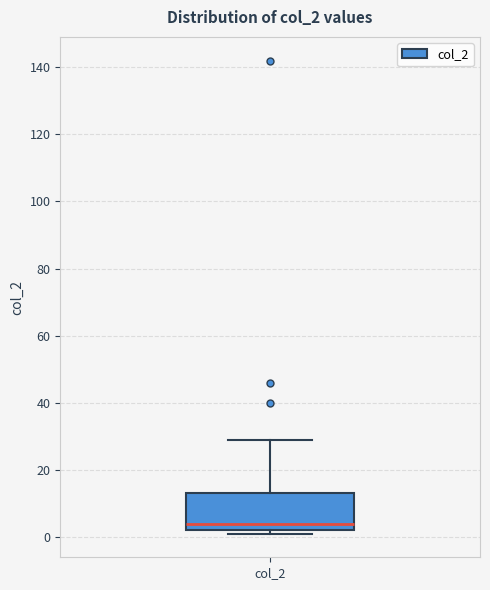

Where does the upper whisker of the box for col_2 end on the y-axis? The values are not printed on the chart, so give them approximately, as read against the axis.

30